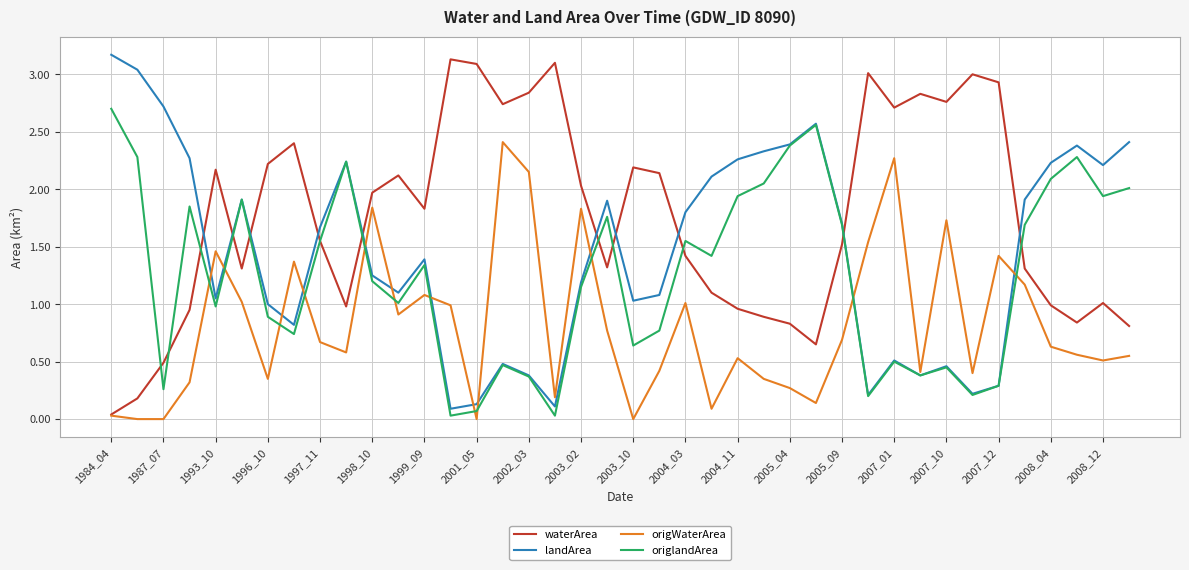

After their last crossing, which series has the higher values: waterArea or landArea?

landArea